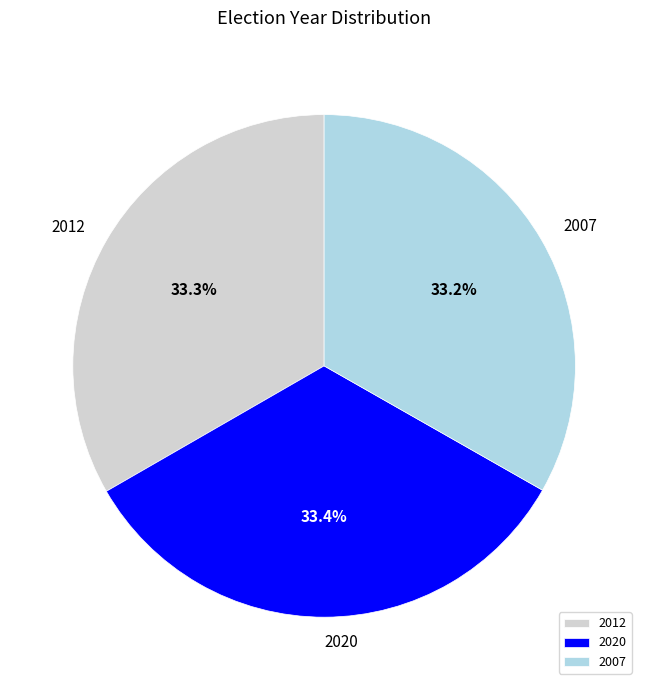

To the nearest percent, what portion does 2012 represent?

33%